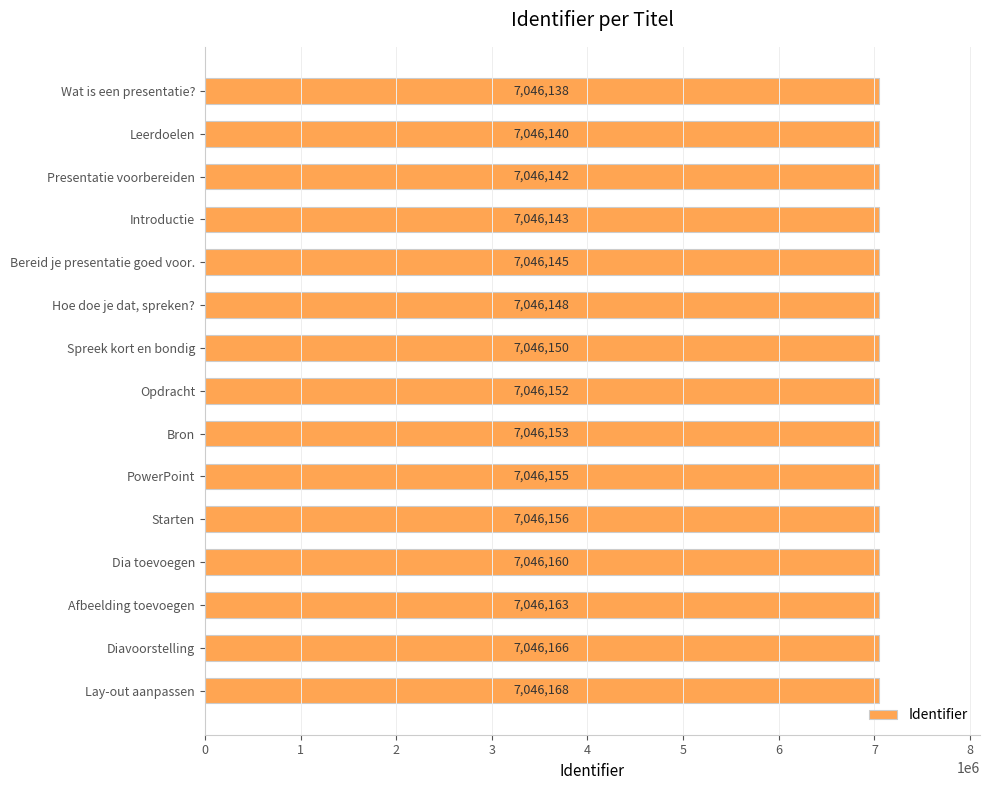

The chart shows a value of 2995430 at Hoe doe je dat, spreken?. True or false?

False